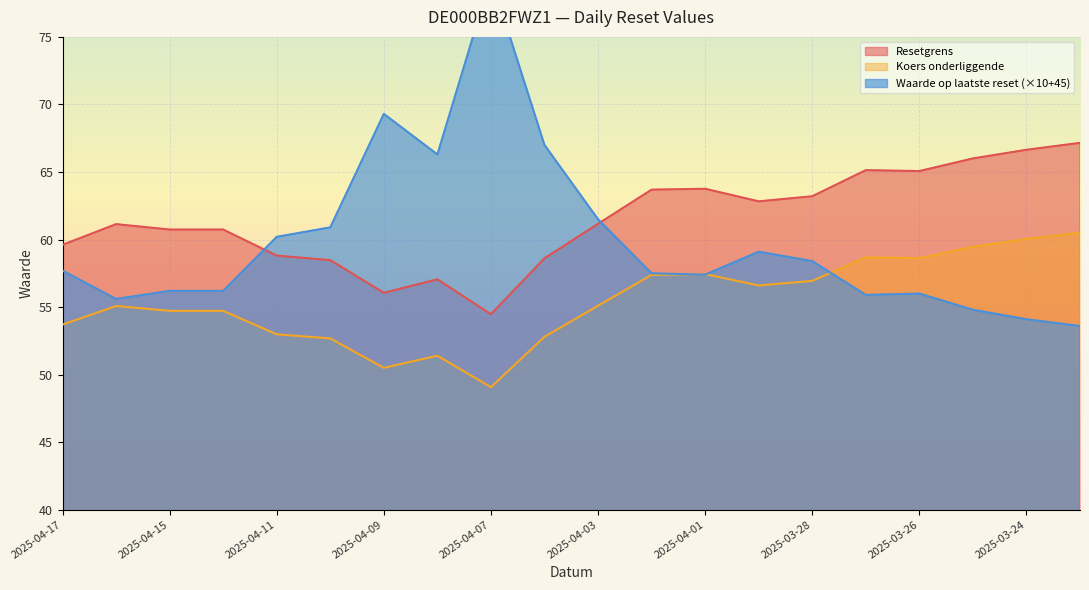

What are all the series names shown in the legend?

Resetgrens, Koers onderliggende, Waarde op laatste reset